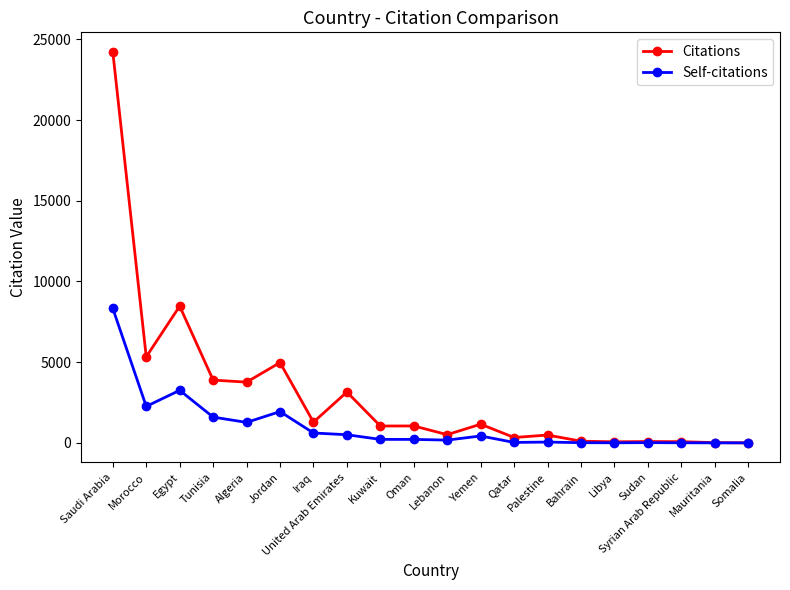

At which category does Self-citations reach its first local peak?

Egypt